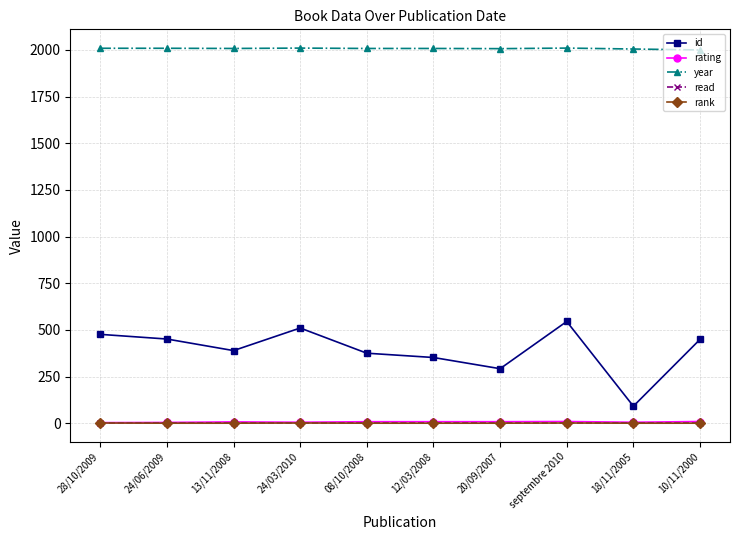

What are all the series names shown in the legend?

id, rating, year, read, rank